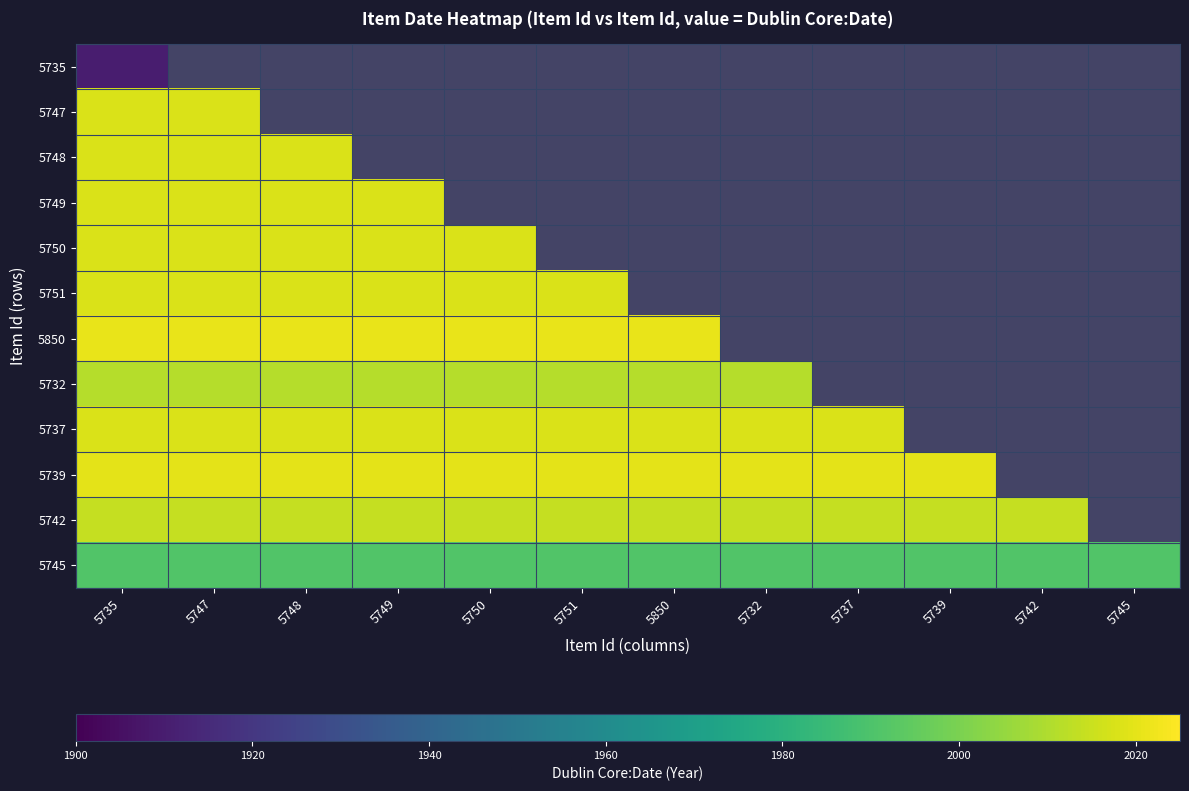

What is the greatest value displayed?

2021.0